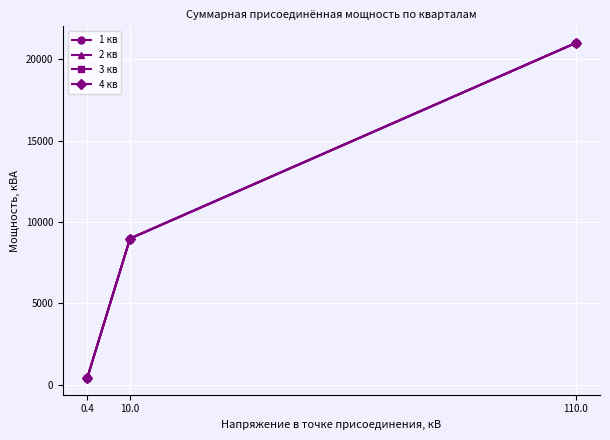

Rank the series by their maximum value, from lowest to highest.

1 кв, 2 кв, 3 кв, 4 кв